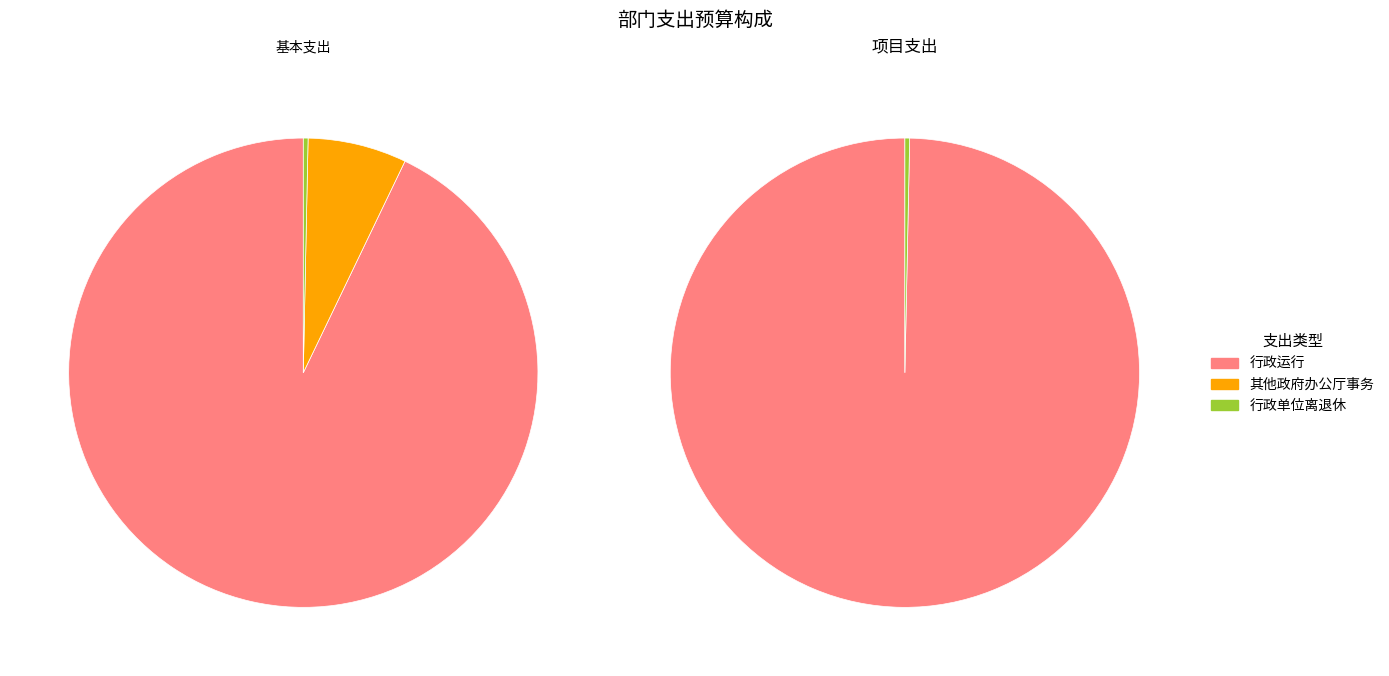

True or false: 社会保障和就业支出 accounts for 1% of the total.

False